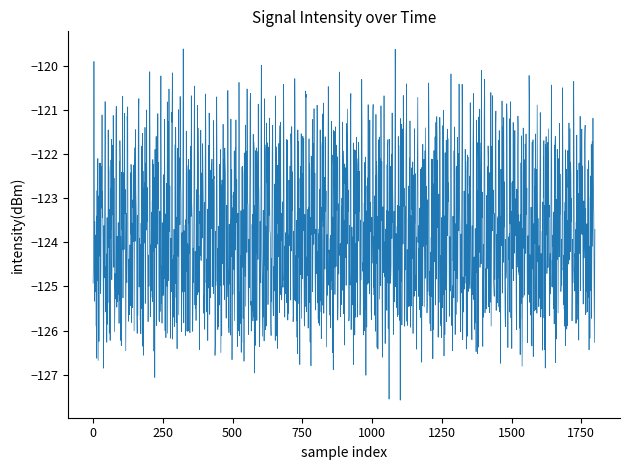

What is the smallest value displayed?

-127.6